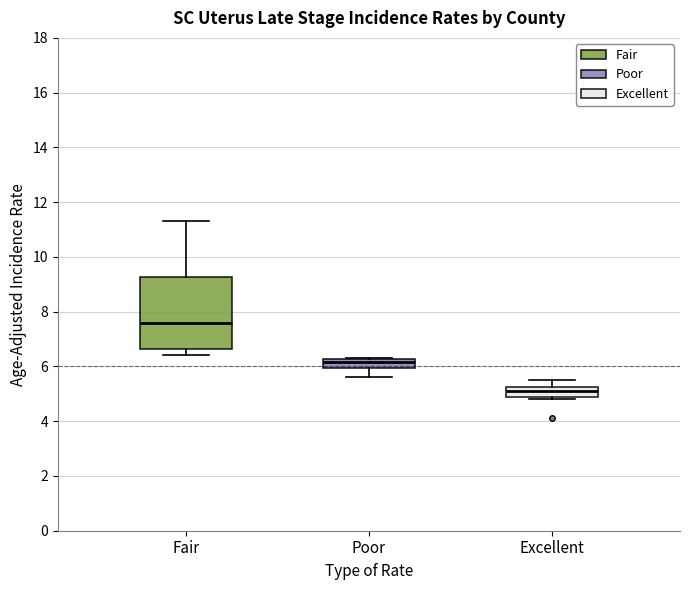

Reading left to right, transcribe this box plot: for each box, give where its median line is, the range the box spans, and where its two whiskers end, as read against the y-axis. The values are not printed on the chart, so give them approximately, as read against the axis.

Fair: median 7.6, box 6.6 to 9.2, whiskers 6.4 to 11.4
Poor: median 6.2 (inside the box), box 6.0 to 6.2, whiskers 5.6 to 6.4
Excellent: median 5.2 (inside the box), box 4.8 to 5.2, whiskers 4.8 (just below the box's lower edge) to 5.6